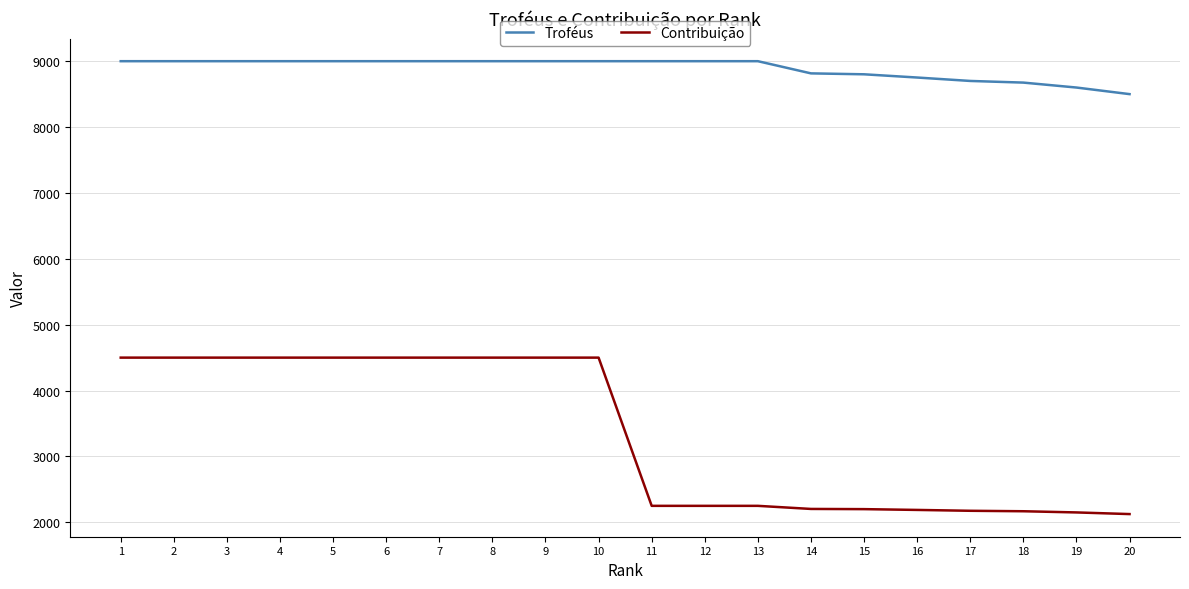

What is the minimum value shown in the chart?

2125